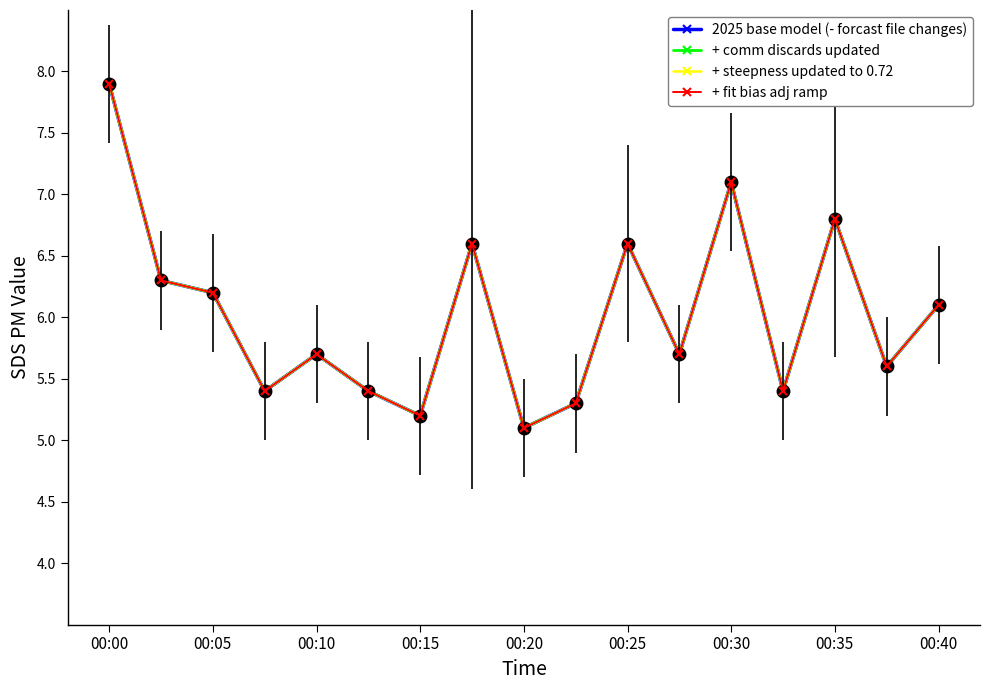

What is the smallest value displayed?

5.1